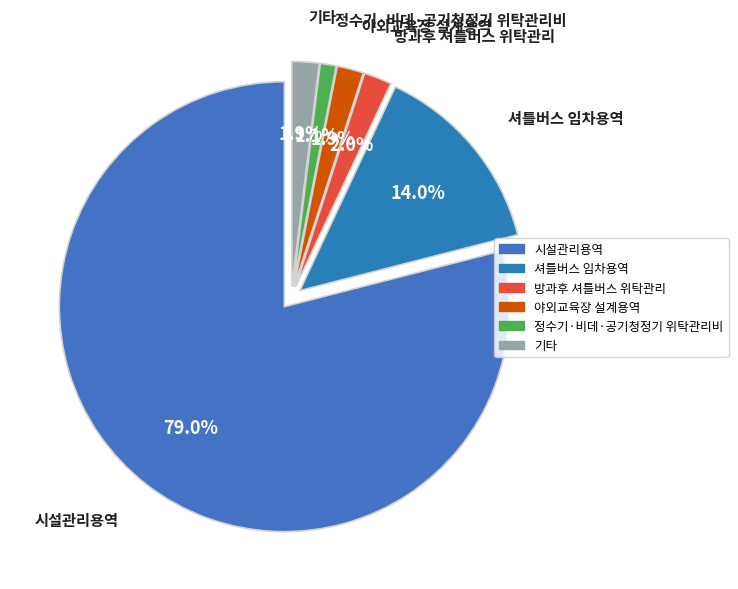

What is the ratio of the value at 셔틀버스 임차용역 to the value at 방과후 셔틀버스 위탁관리?

7.0